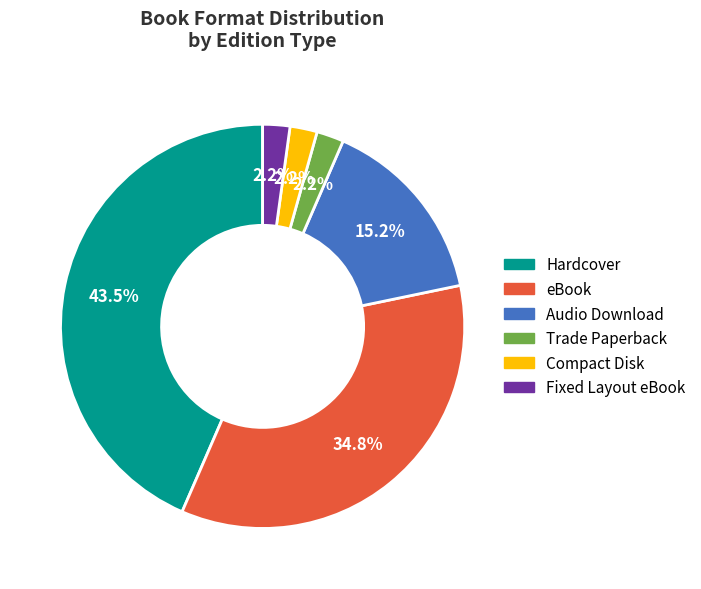

Combined, do Trade Paperback and Hardcover account for over 50%?

No